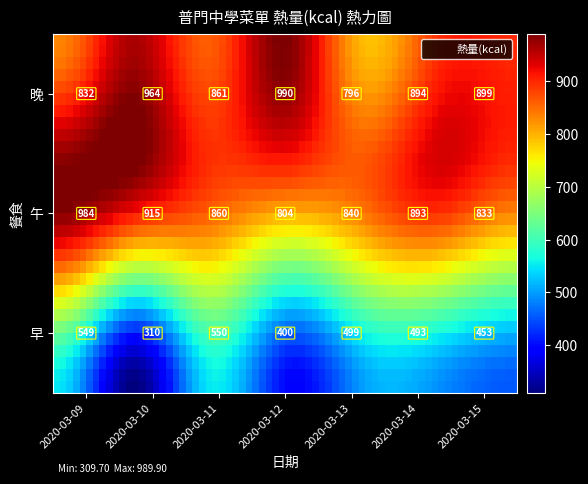

At 午, list the series in order from smallest to largest.

2020-03-12, 2020-03-15, 2020-03-13, 2020-03-11, 2020-03-14, 2020-03-10, 2020-03-09